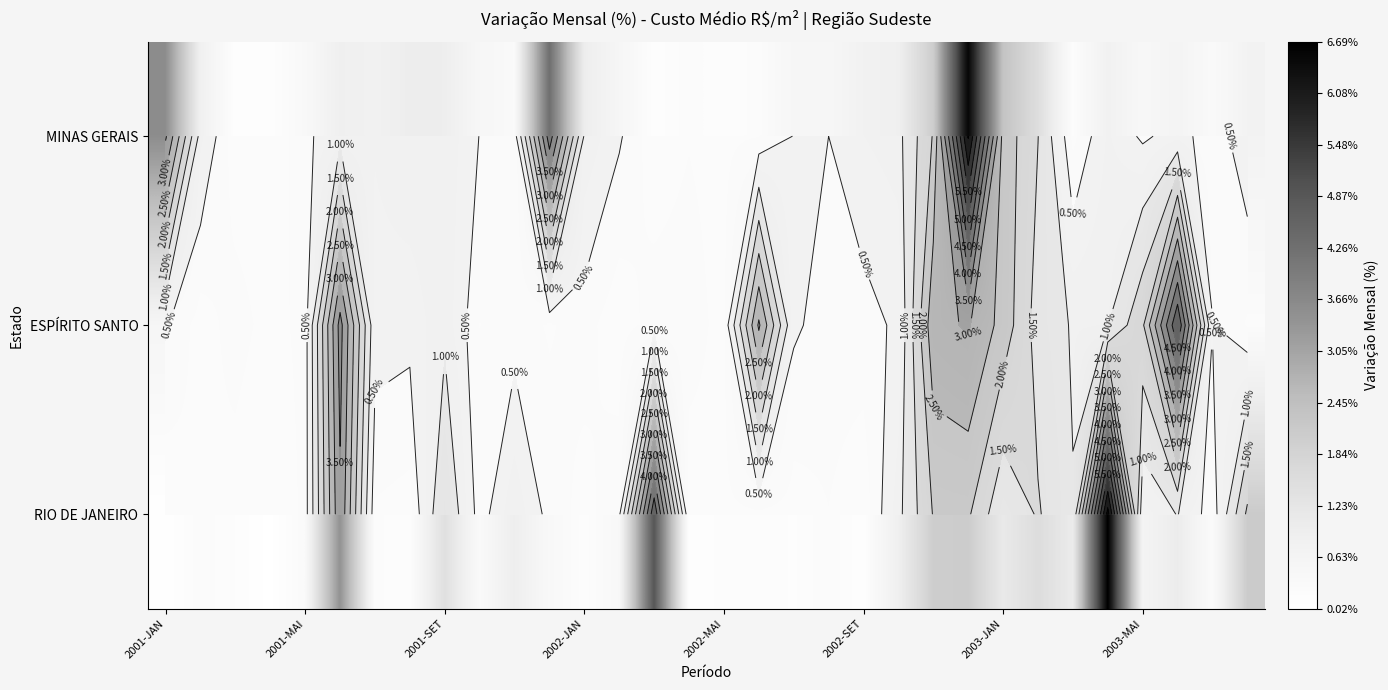

List the series in order of their peak value, lowest first.

ESPÍRITO SANTO, MINAS GERAIS, RIO DE JANEIRO